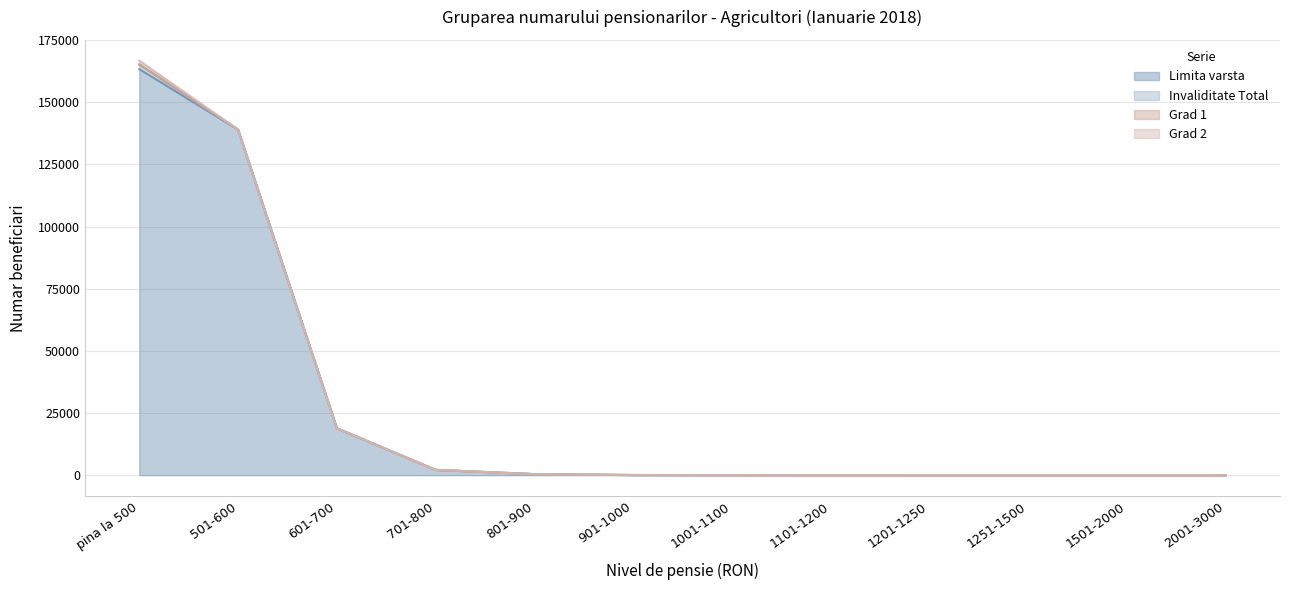

What is the highest value of the Limita varsta series?

163387